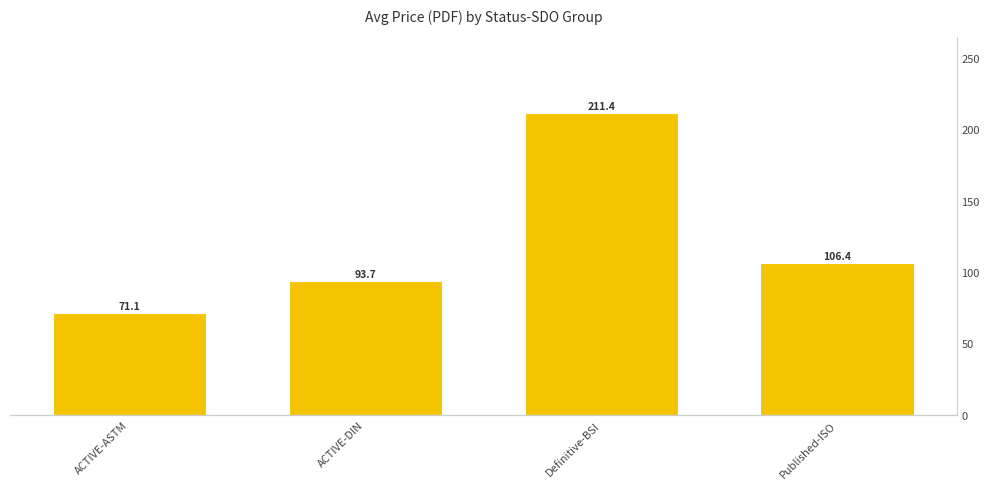

Which has a higher value, ACTIVE-ASTM or ACTIVE-DIN?

ACTIVE-DIN